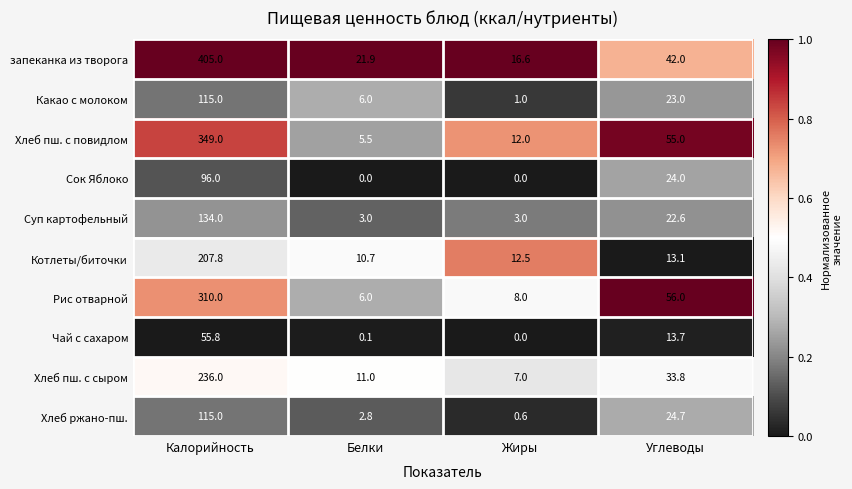

At which label is Рис отварной closest to 158?

Углеводы